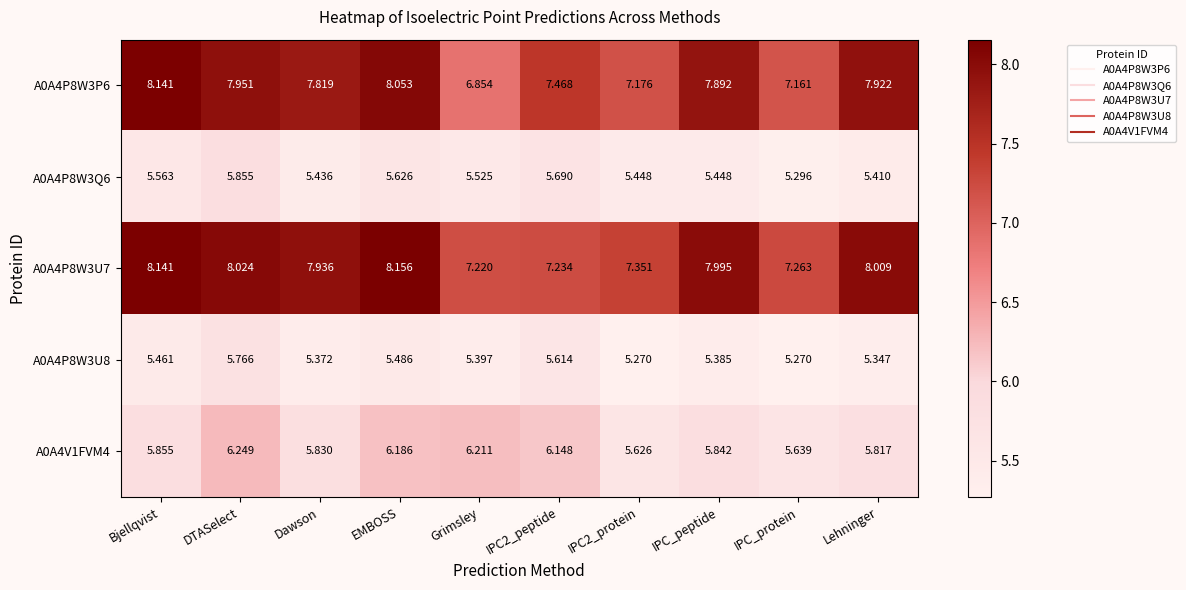

Where is A0A4P8W3Q6 nearest to the value 5?

IPC_protein